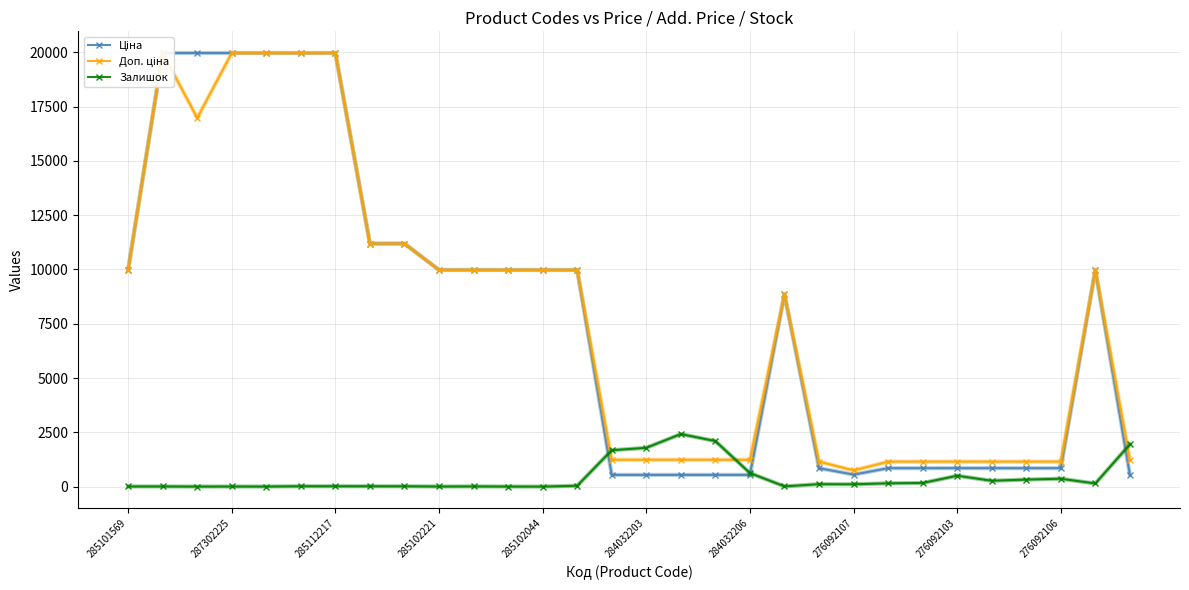

At which label does Ціна first exceed 9974?

285101569